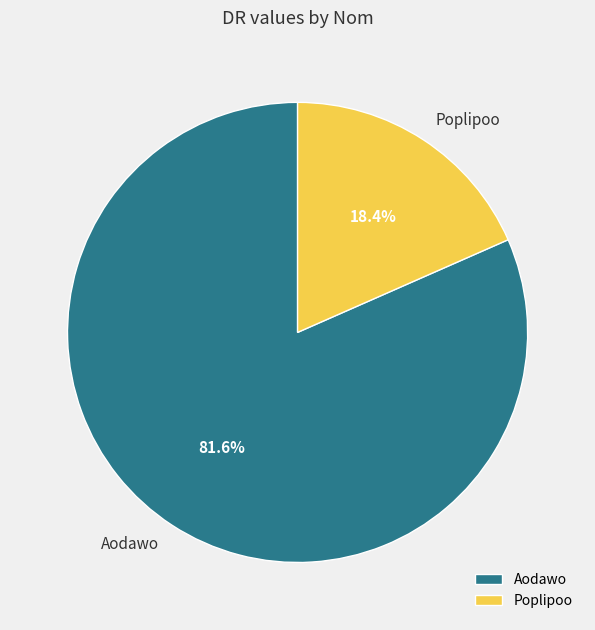

To the nearest percent, what is the average slice percentage?

50%